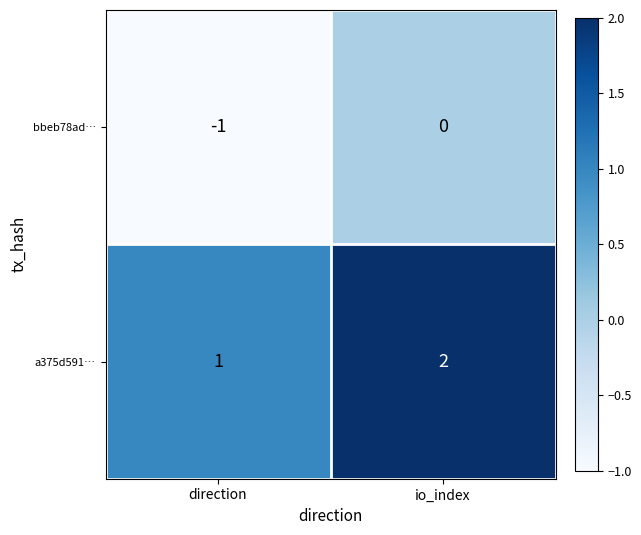

Is it true that a375d591… equals 1 at direction?

True